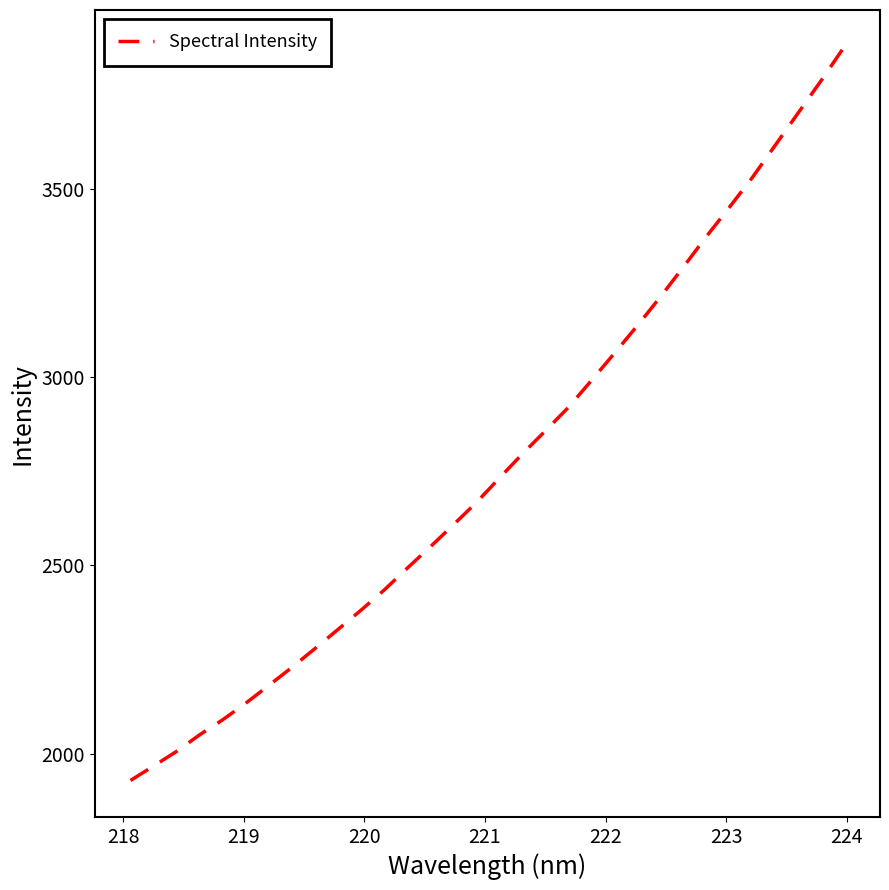

How many lines are shown in the chart?

1